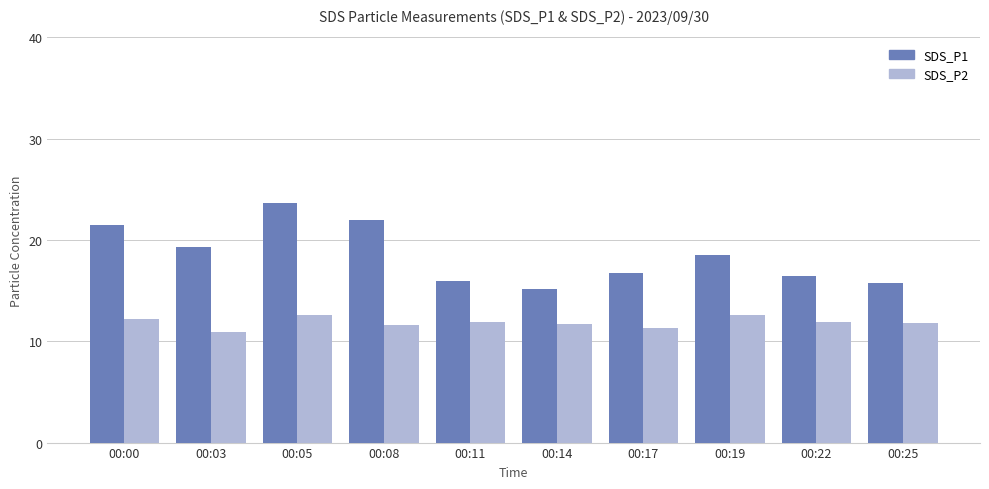

True or false: SDS_P2 has a value of 17.2 at 00:22.

False